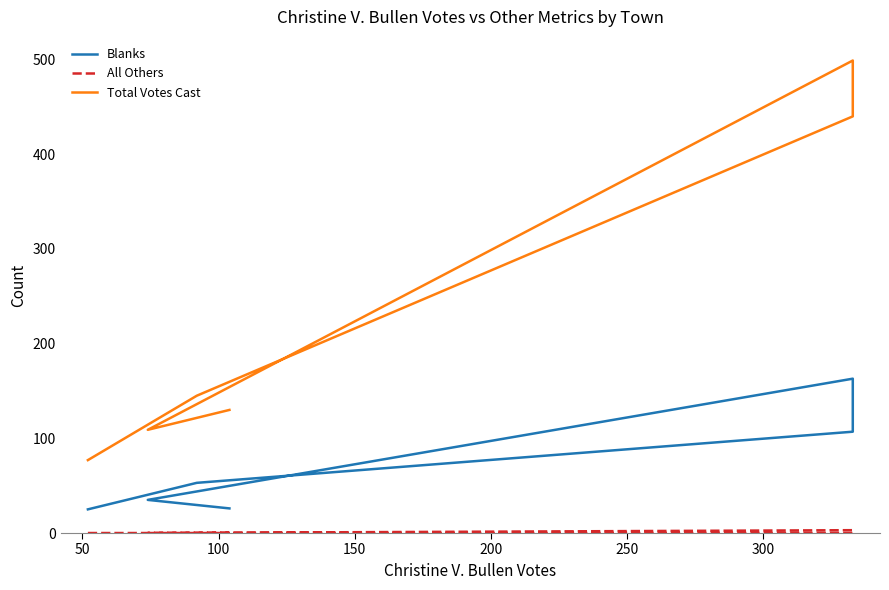

What is the value of the Total Votes Cast point at the 4th from the left?

499